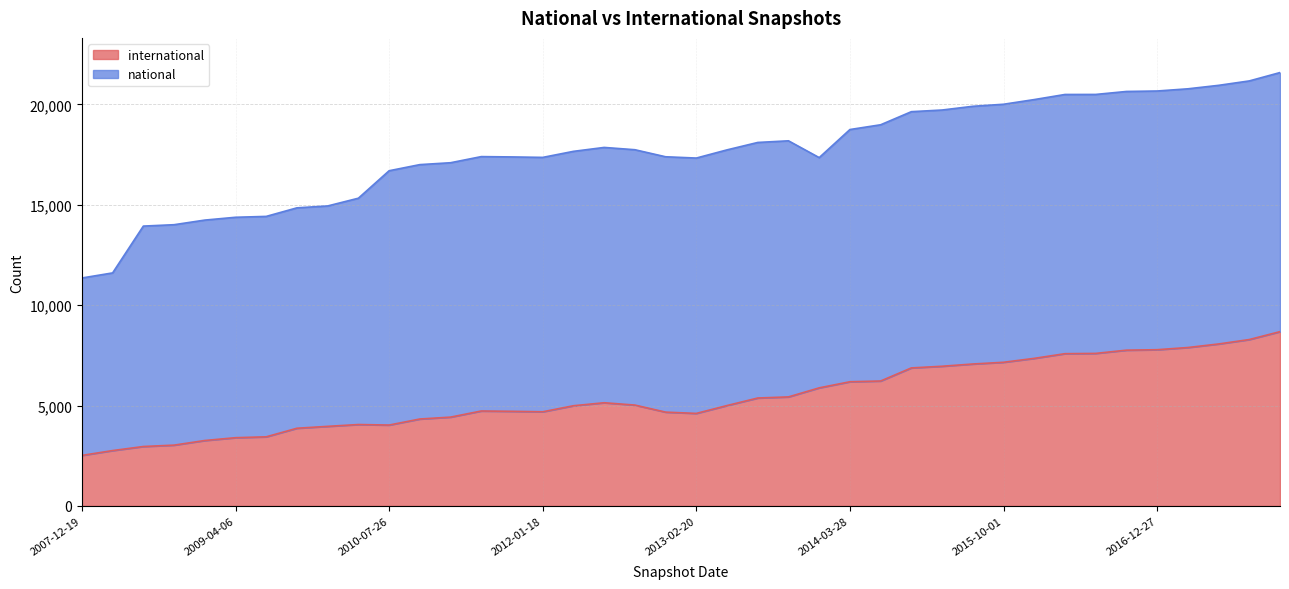

Reading left to right, list all the values displayed in this chart.

2007-12-19=2516	2008-04-01=2757	2008-06-27=2959	2008-10-10=3028	2008-12-17=3258	2009-04-06=3398	2009-06-17=3442	2009-09-25=3869	2009-12-16=3963	2010-04-01=4054	2010-07-26=4028	2010-11-17=4329	2011-02-21=4423	2011-06-10=4728	2011-09-05=4712	2012-01-18=4689	2012-03-26=4990	2012-07-13=5139	2012-10-31=5023	2012-12-11=4672	2013-02-20=4608	2013-05-21=5000	2013-07-09=5375	2013-09-10=5430	2013-12-20=5881	2014-03-28=6185	2014-09-08=6222	2015-01-19=6874	2015-04-09=6957	2015-07-03=7069	2015-10-01=7155	2016-01-04=7350	2016-04-05=7583	2016-07-04=7597	2016-10-07=7758	2016-12-27=7781	2017-04-12=7890	2017-07-24=8067	2017-10-12=8287	2017-12-22=8681